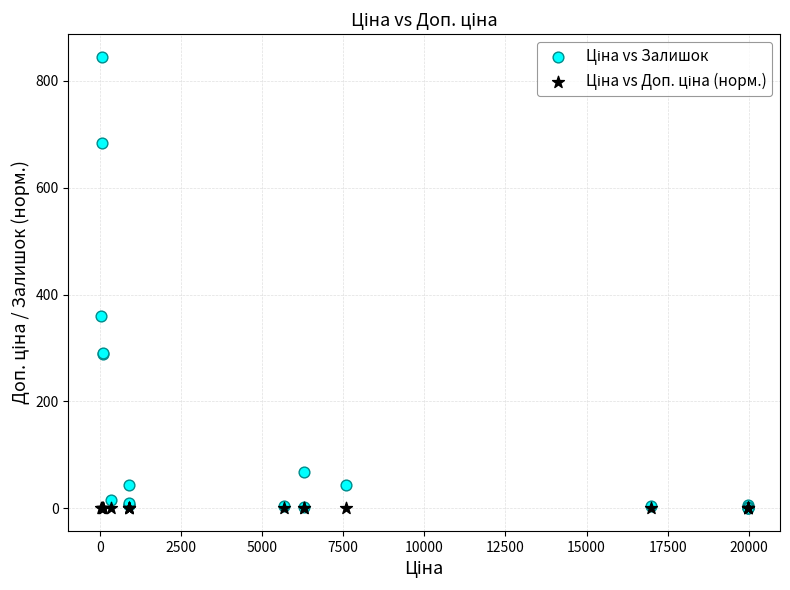

Across all series, what Y value is closest to 422?

360.0